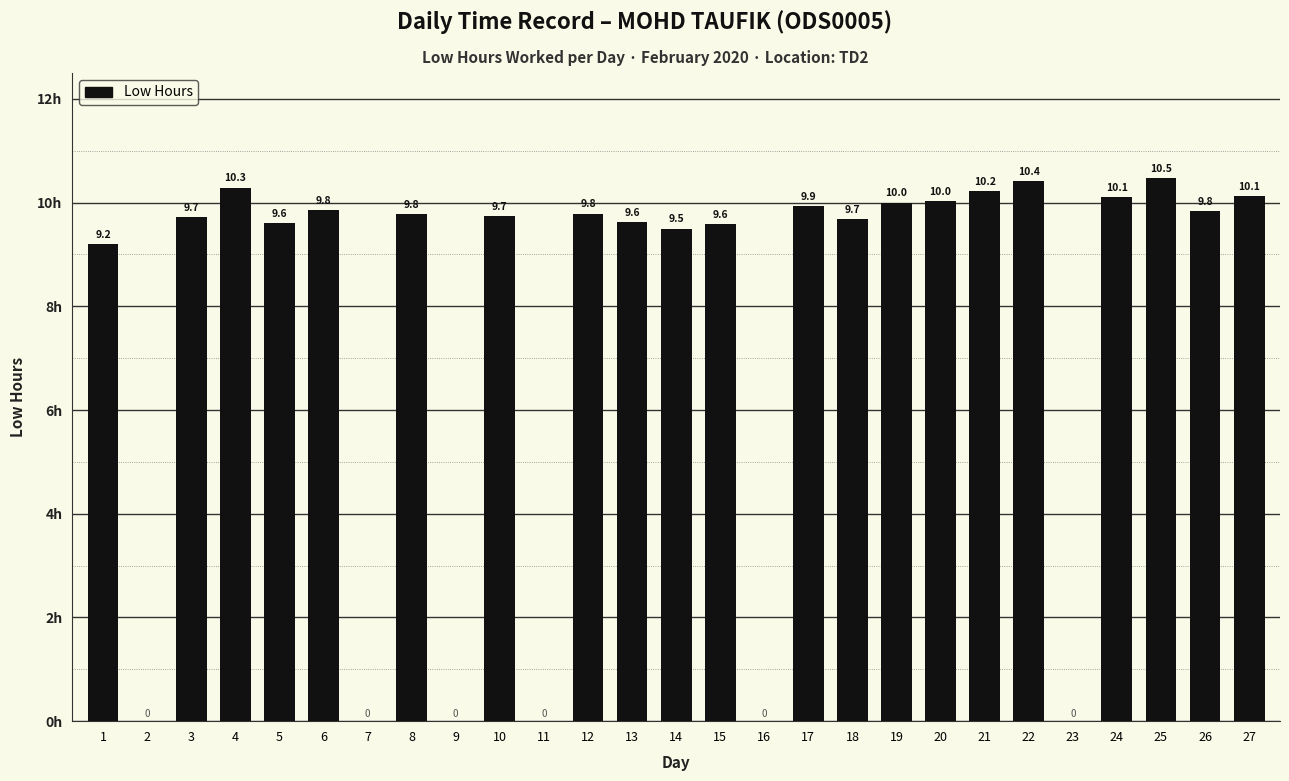

True or false: the data shows -4.0 at 16.

False